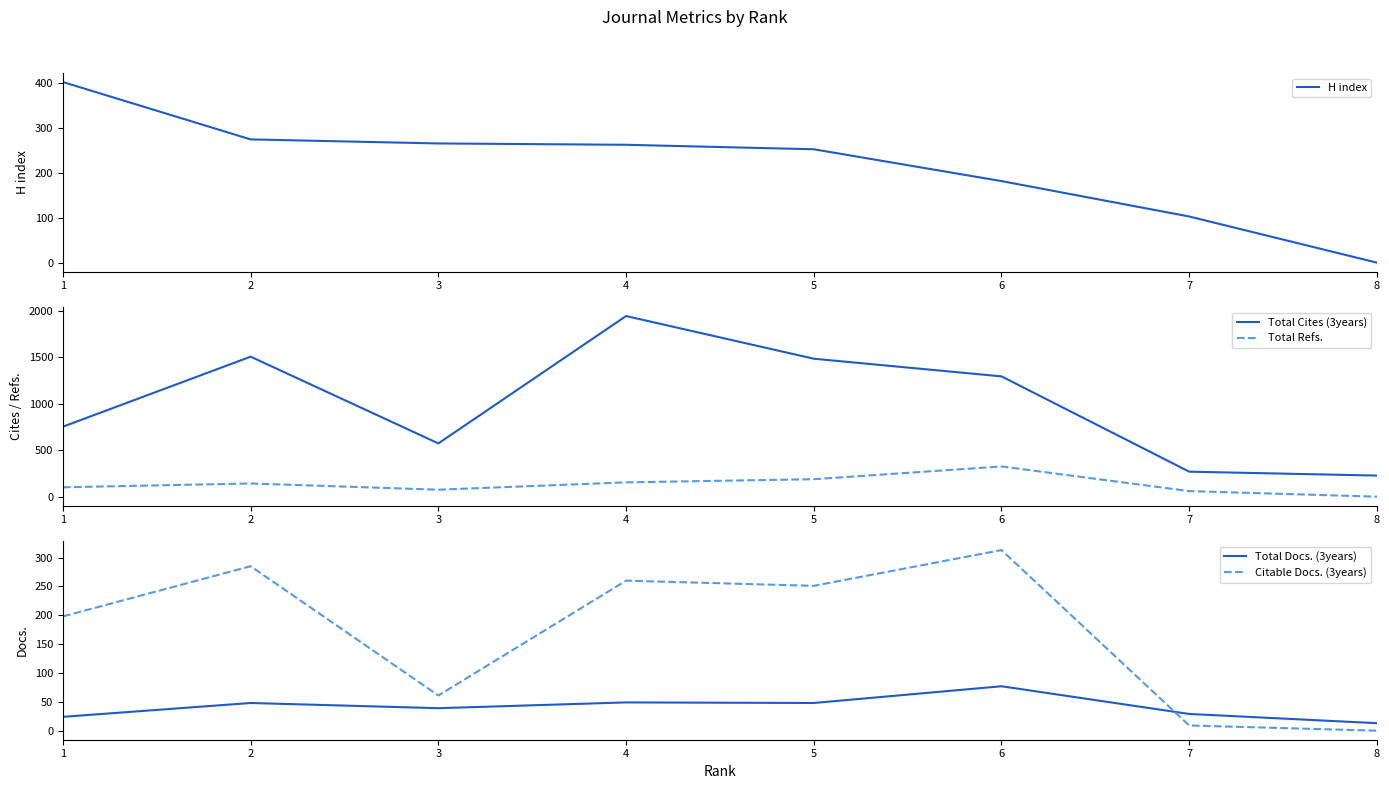

What is the value of the Total Cites (3years) point at the 6th from the left?

1294